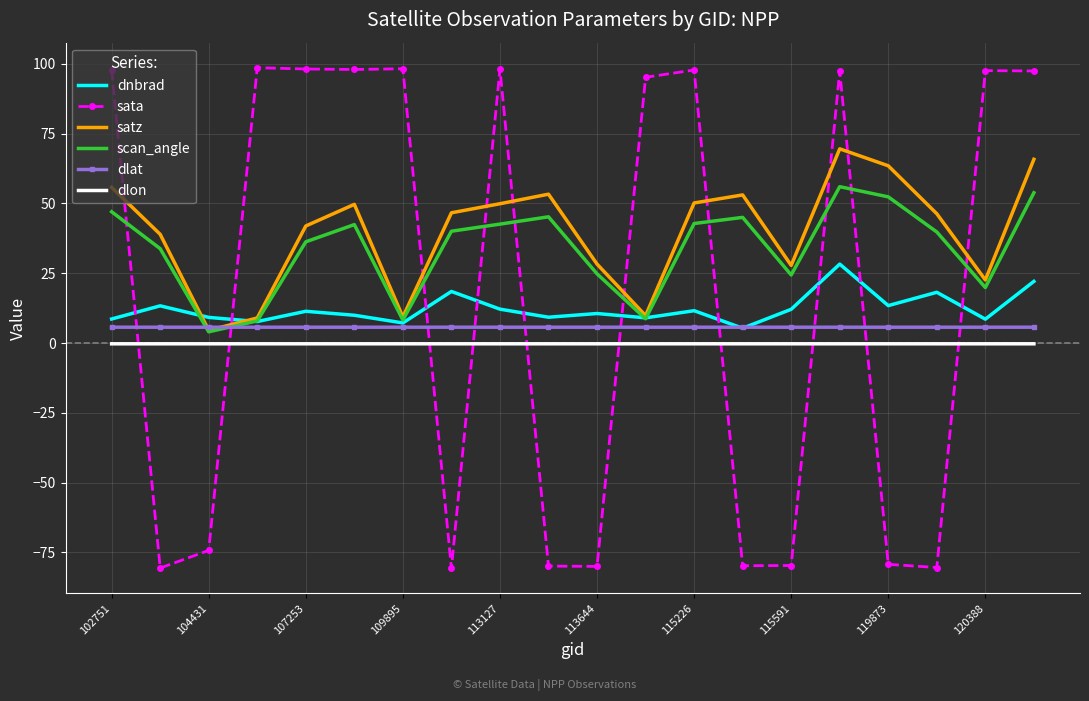

What is the smallest value displayed?

-80.7